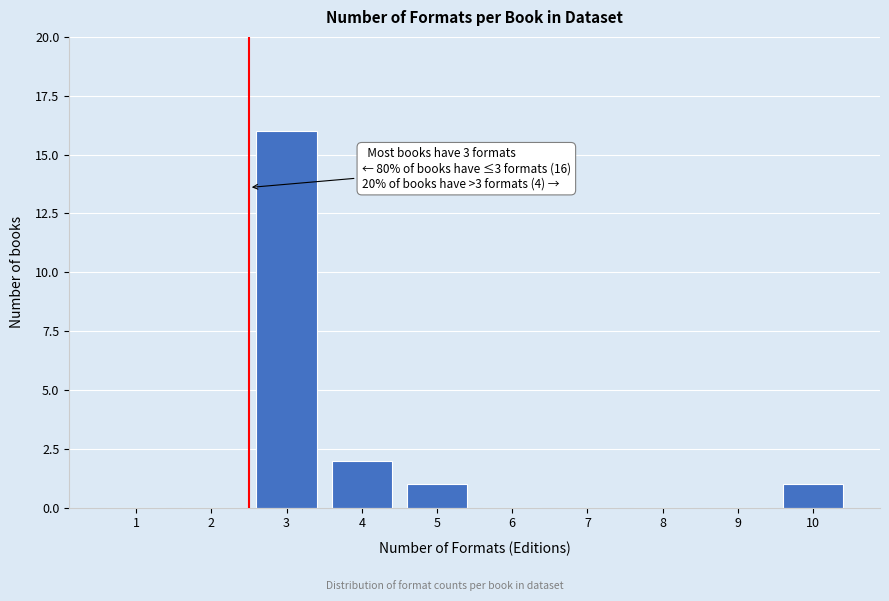

Reading right to left, list all the values displayed in this chart.

10=1	9=0	8=0	7=0	6=0	5=1	4=2	3=16	2=0	1=0